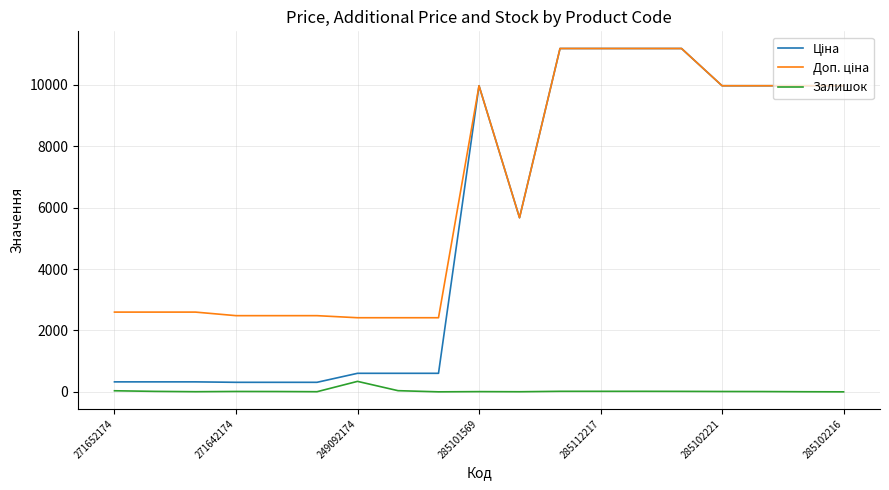

What is the highest value of the Залишок series?

341.0